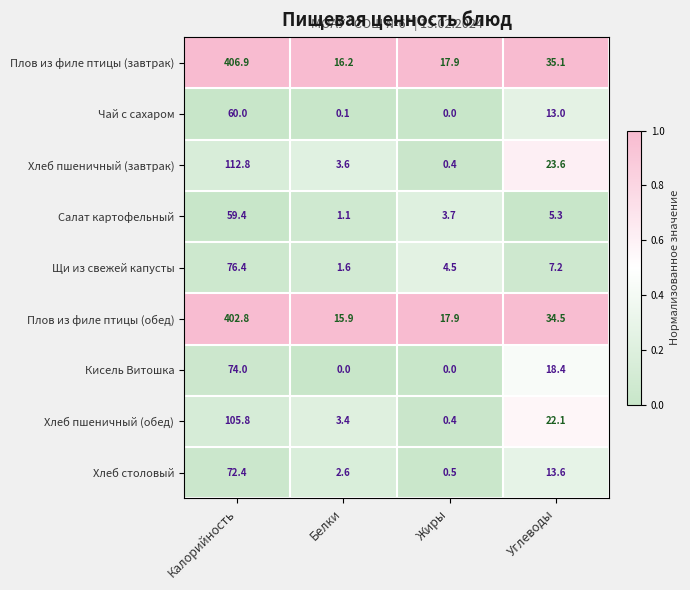

Count the number of categories in the chart.

4